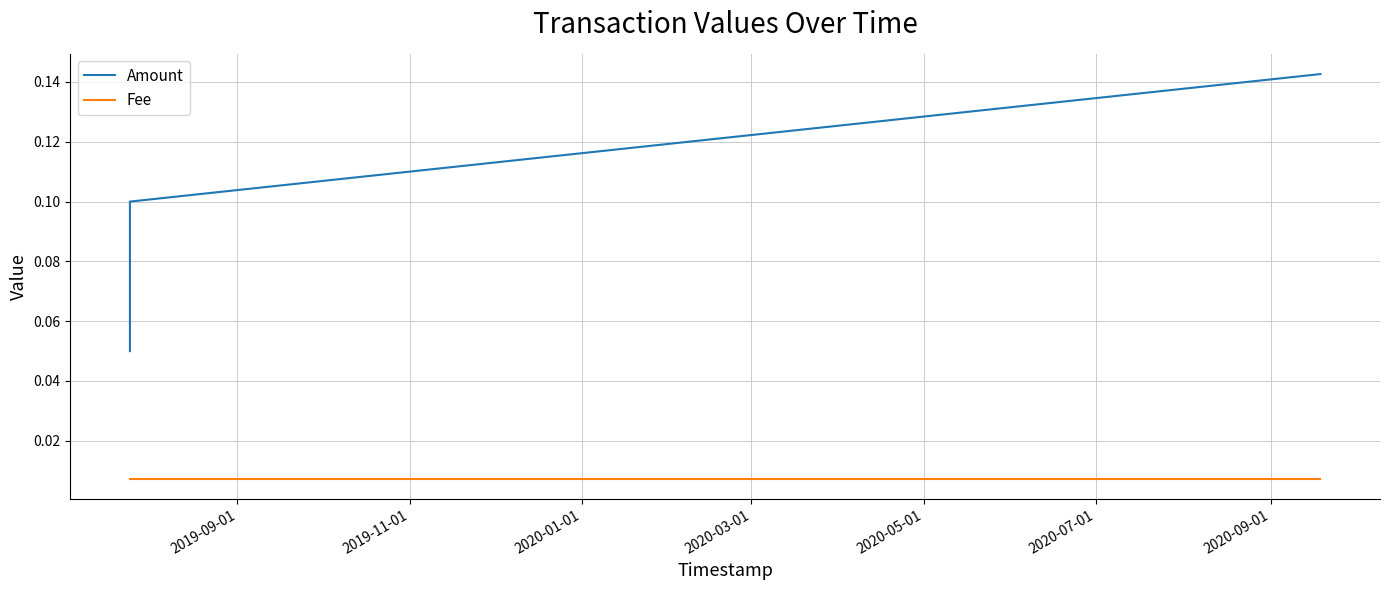

Is the value of Amount at 2020-01-01 greater than the value of Fee at 2020-01-01?

Yes